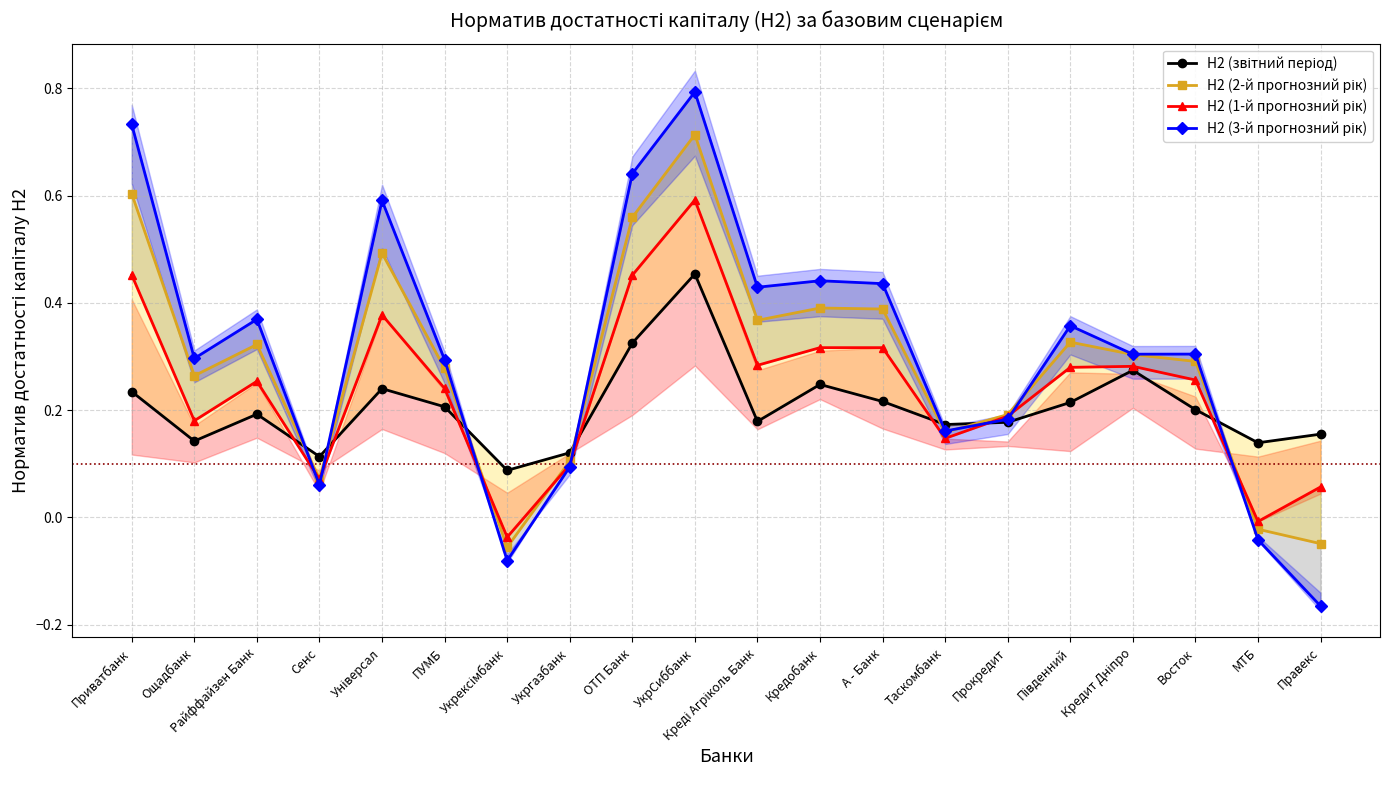

Which series has the largest total across all categories?

Н2 (3-й прогнозний рік)